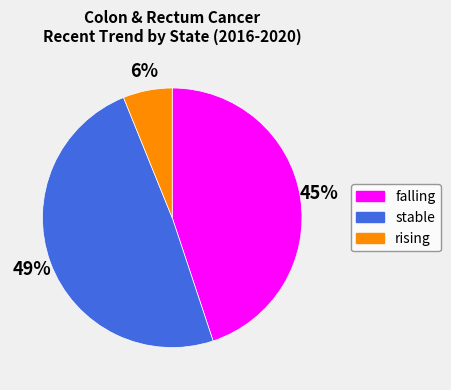

Do falling and rising together represent more than half of the pie?

Yes